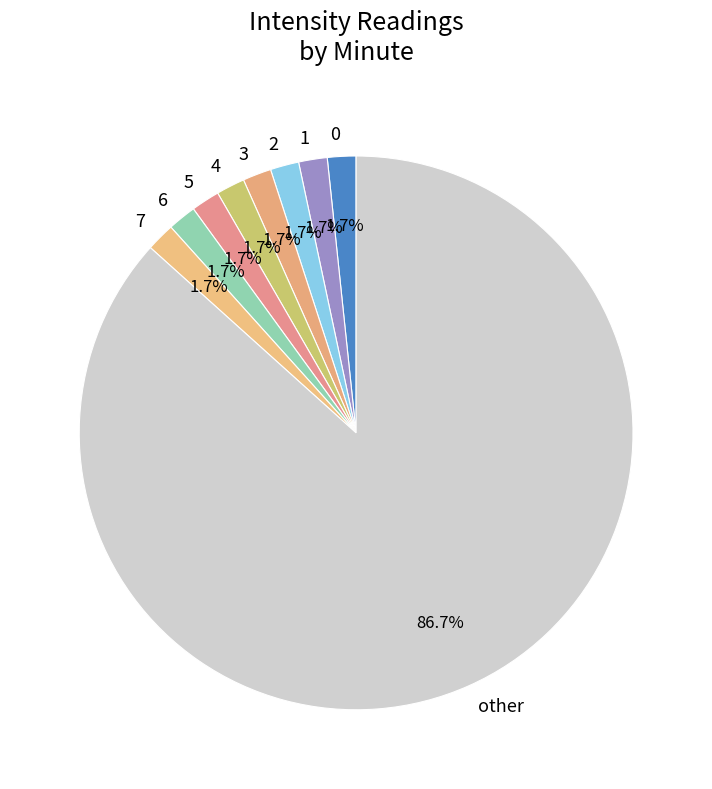

Does any single category account for the majority?

Yes